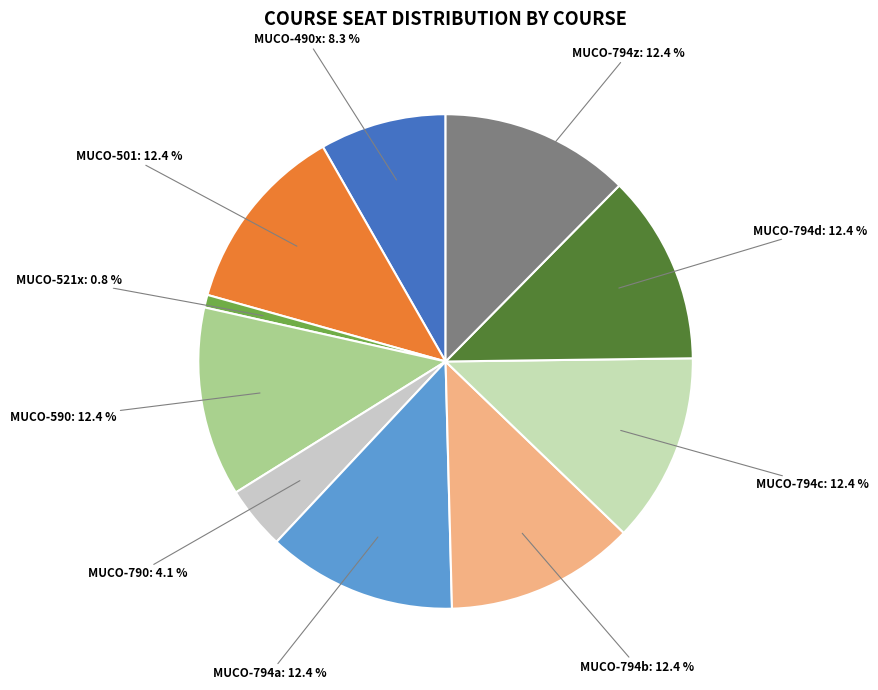

Does any single category account for the majority?

No